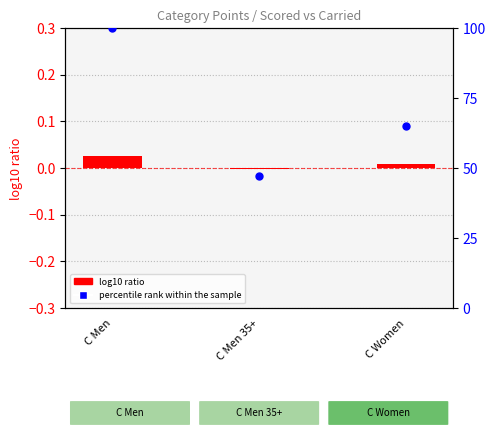

Which series has the largest total across all categories?

percentile rank within the sample